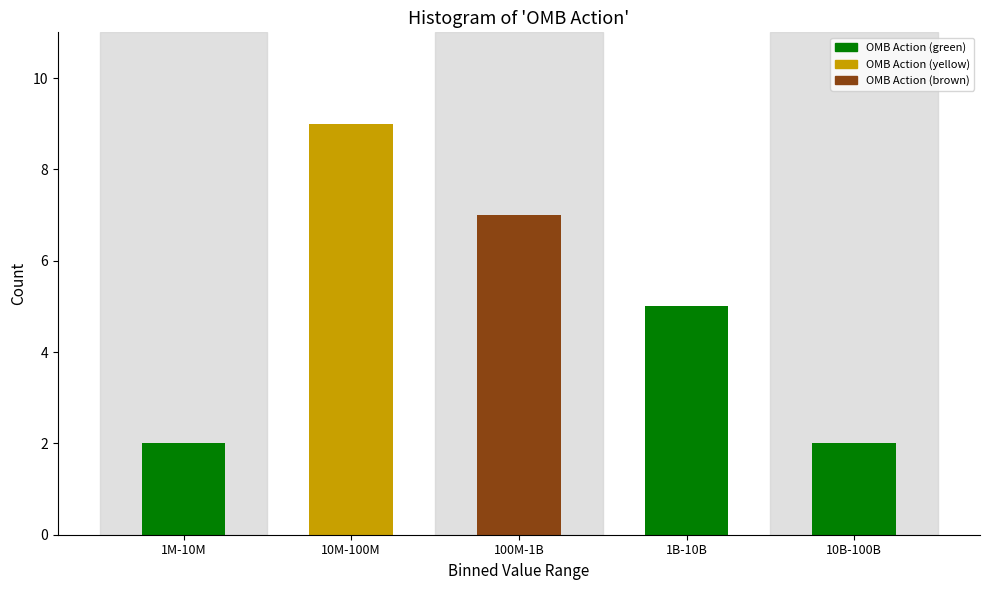

Reading right to left, what are all the values shown in this chart?

2	5	7	9	2